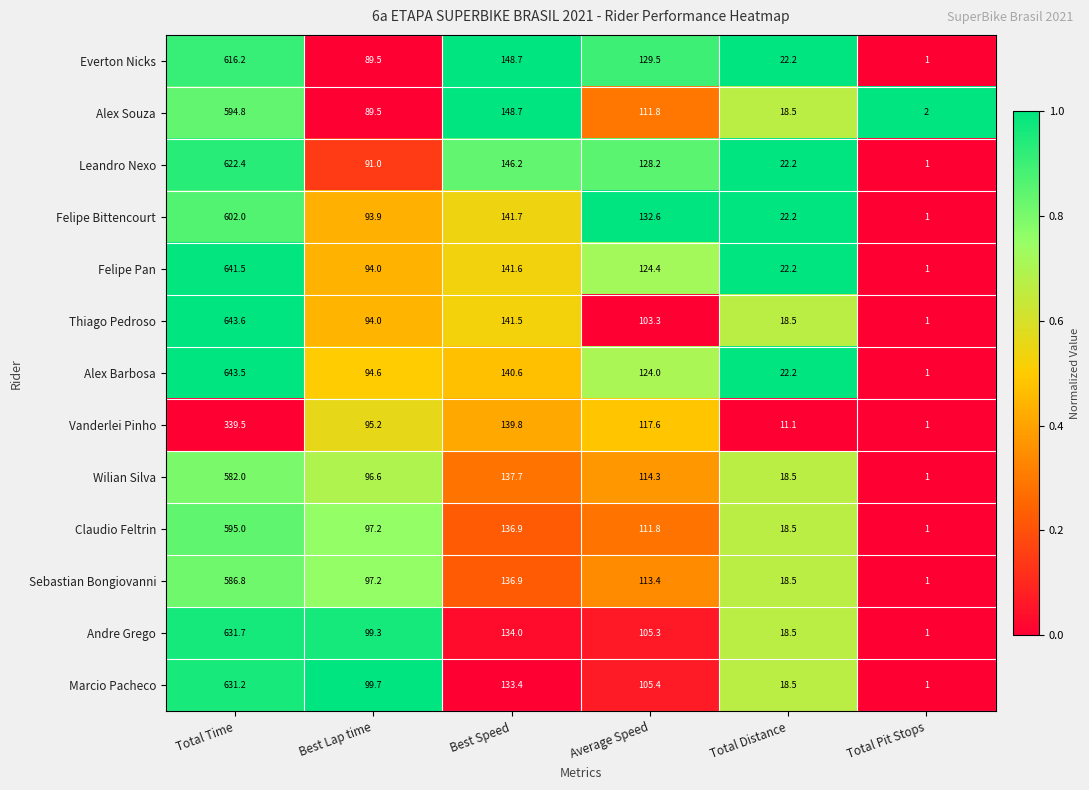

Between Best Lap time and Average Speed, which series saw the biggest shift?

Everton Nicks